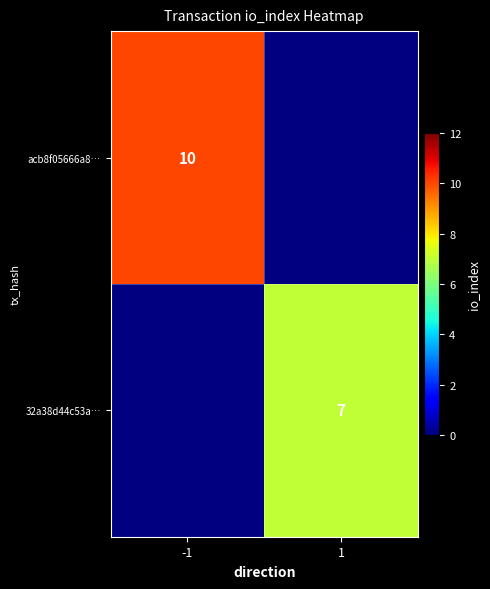

The value of acb8f05666a8… at -1 is 10. True or false?

True